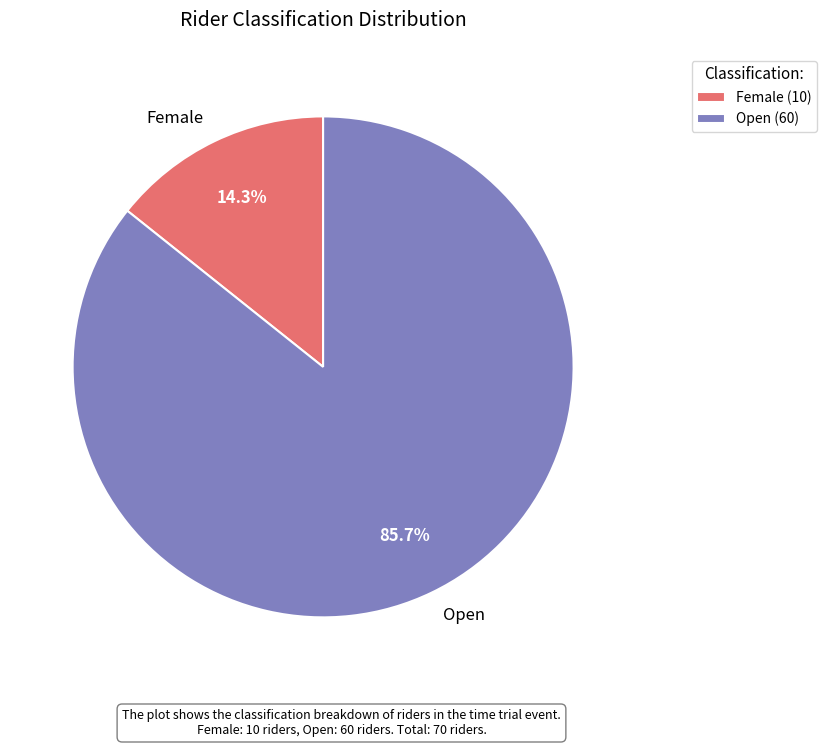

Which category accounts for the majority?

Open